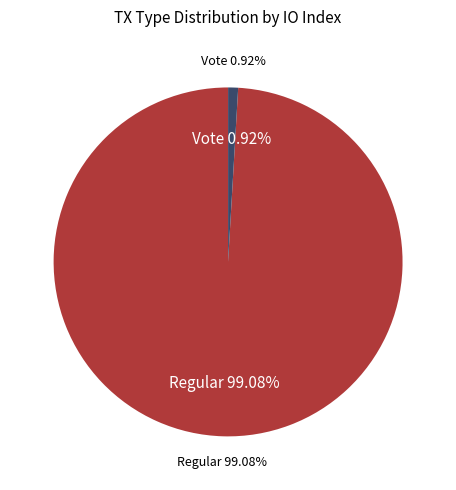

True or false: Regular (io_index=322) accounts for 86% of the total.

False